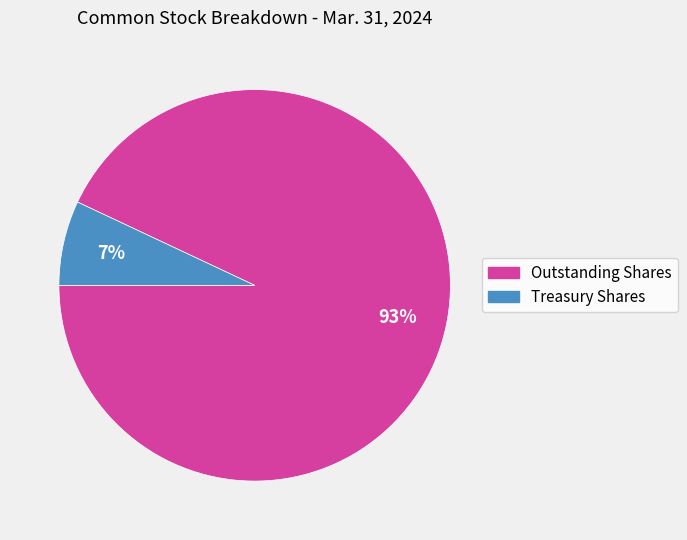

What percentage is the Treasury Shares slice, to the nearest percent?

7%